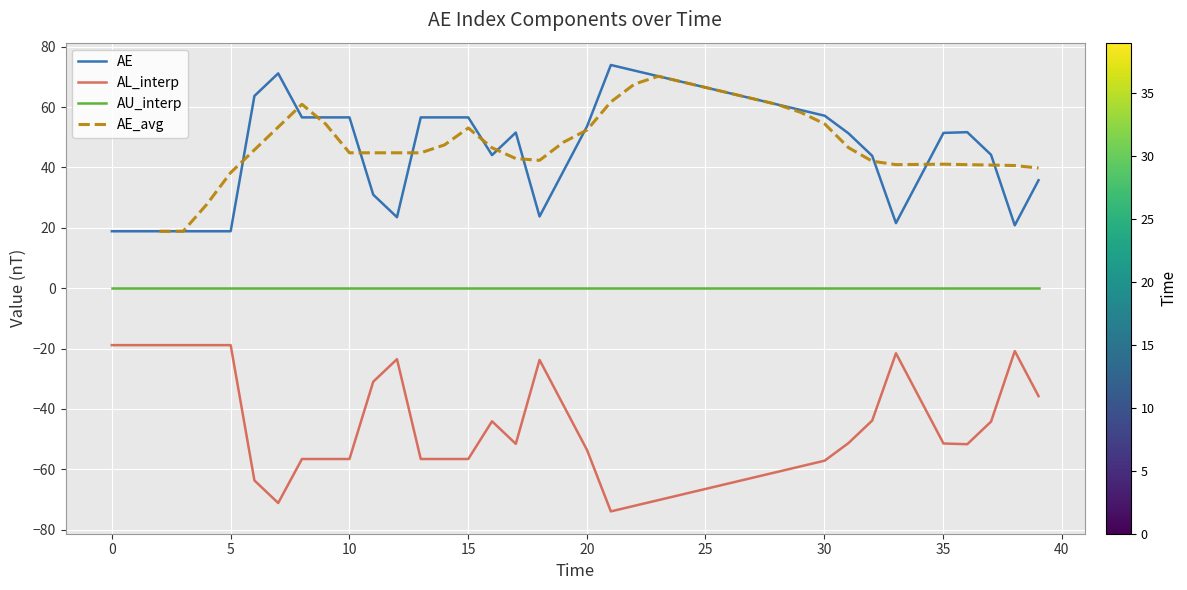

True or false: AU_interp and AE cross at least once.

False